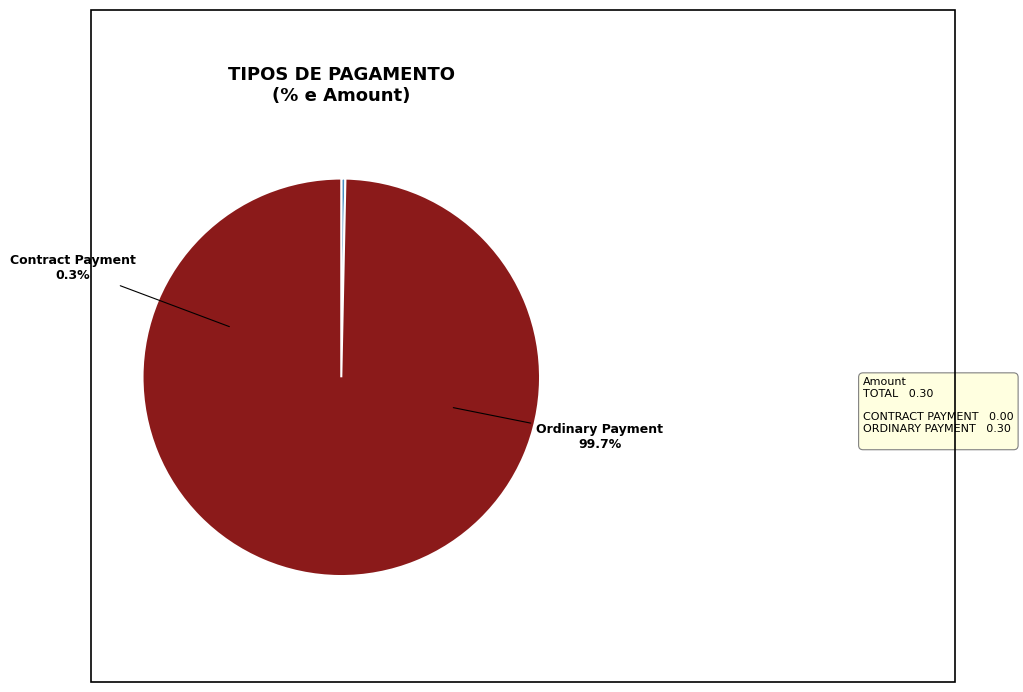

The Contract Payment slice represents 0% of the pie. True or false?

True